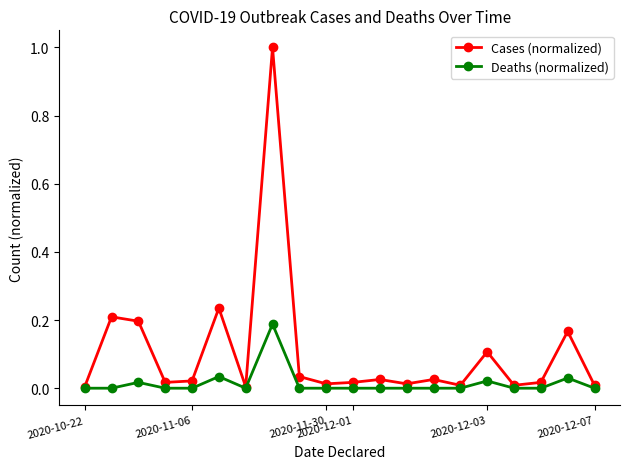

List the series in order of their peak value, lowest first.

Deaths (normalized), Cases (normalized)